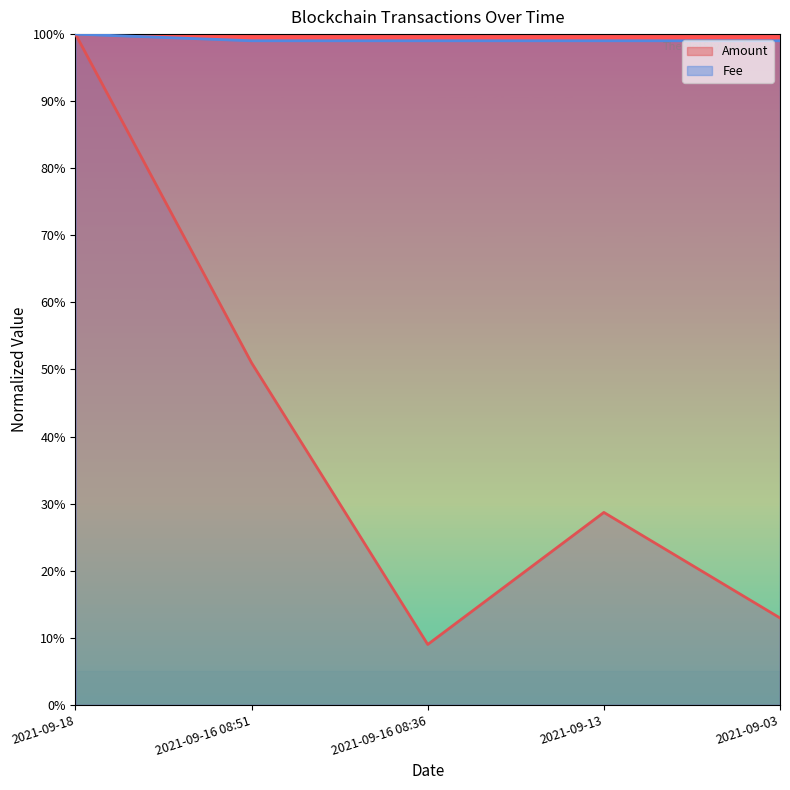

What is the sum of the Fee values at 2021-09-13 and 2021-09-18?

2.0